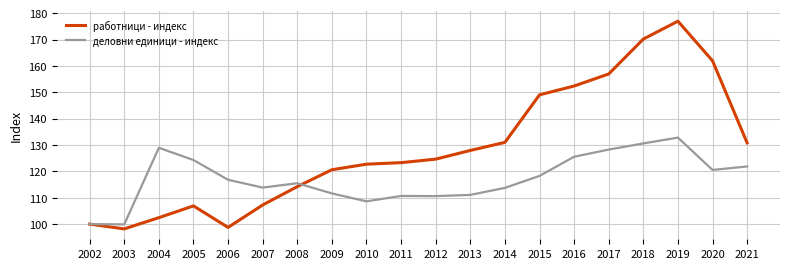

What is the difference between the highest and lowest values at 2012?

14.0